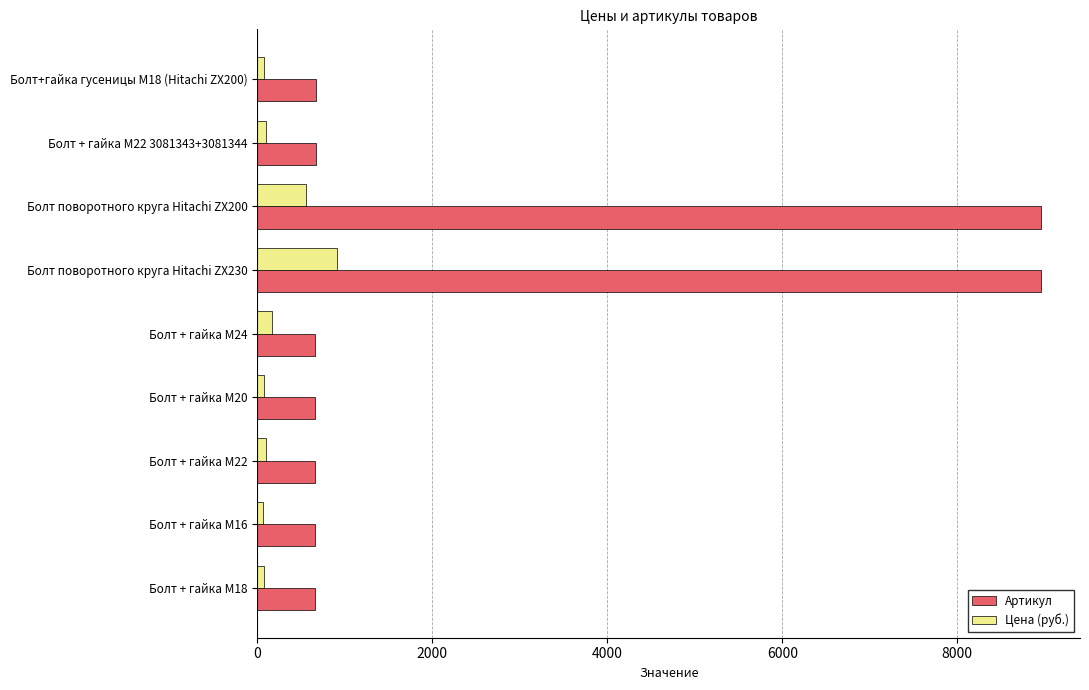

What is the difference between the maximum and second lowest values in the Артикул series?

8303